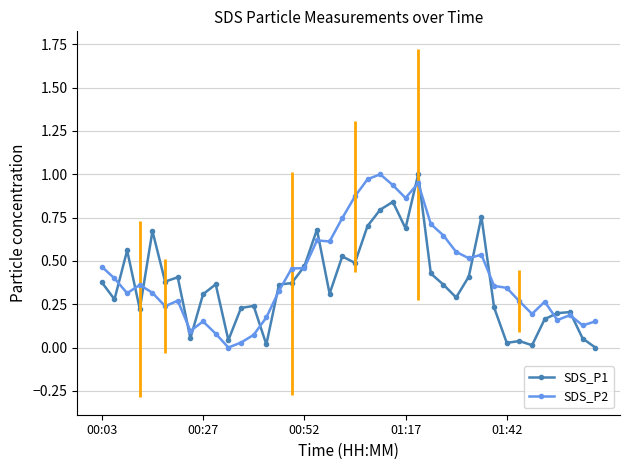

How many intersections are there between SDS_P2 and SDS_P1?

16